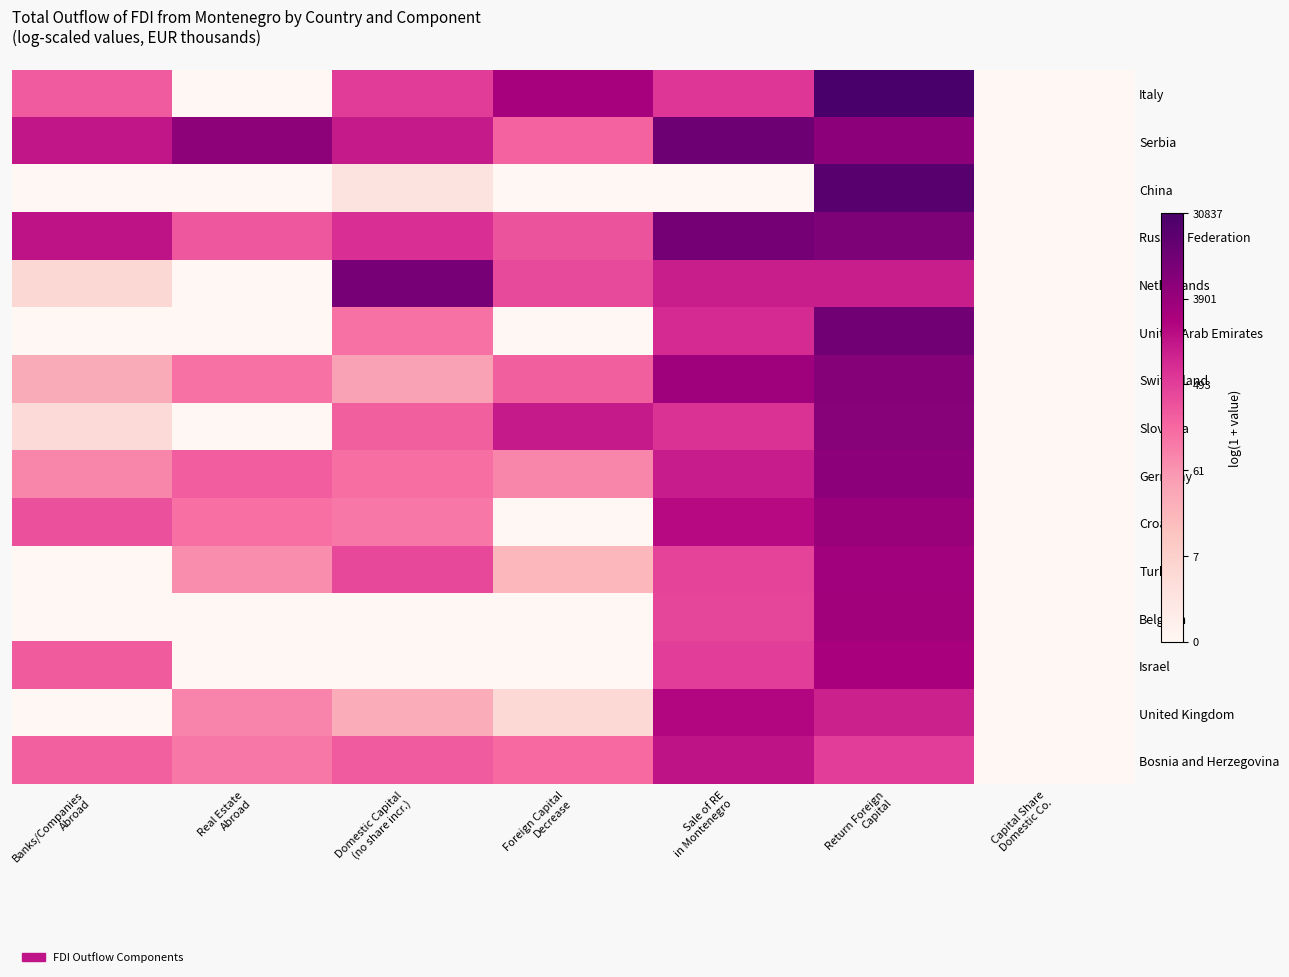

What is the difference between the highest and lowest values at Domestic Capital
(no share incr.)?

9.1